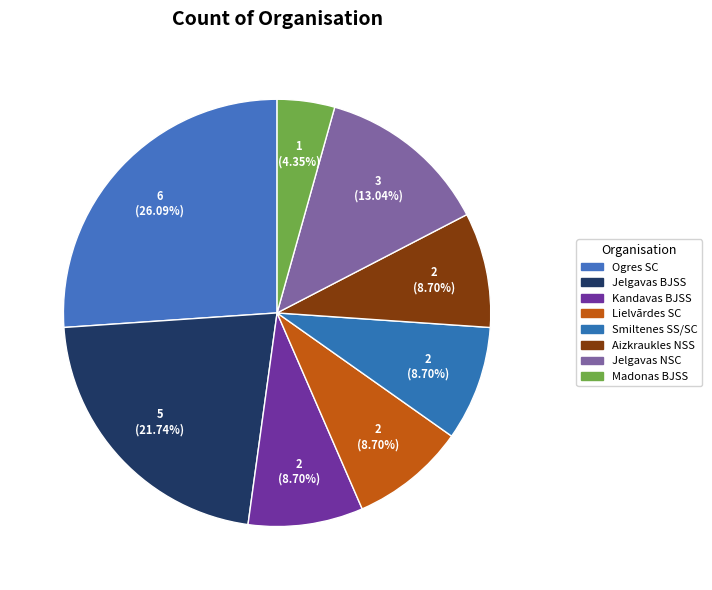

Count the number of slices in the pie.

8